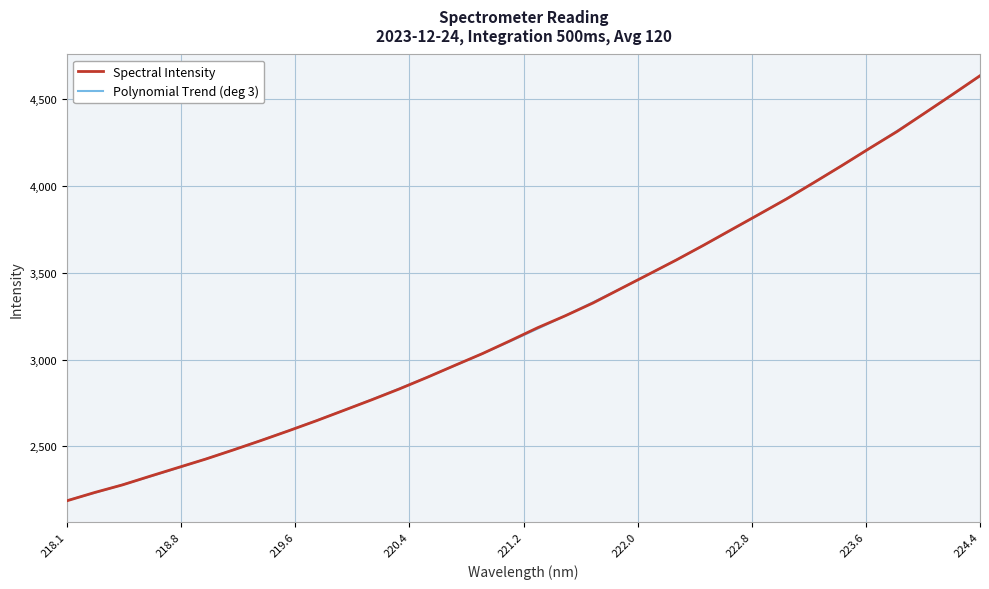

What is the lowest value of the Polynomial Trend (deg 3) series?

2189.0